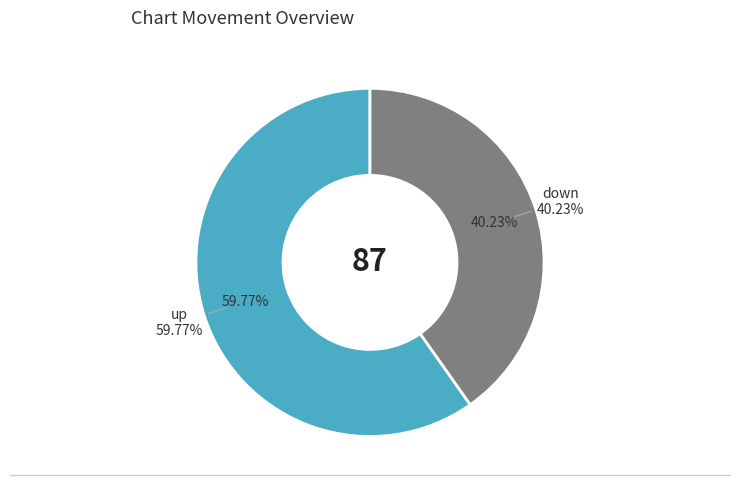

Rank the categories by value from highest to lowest.

up, down